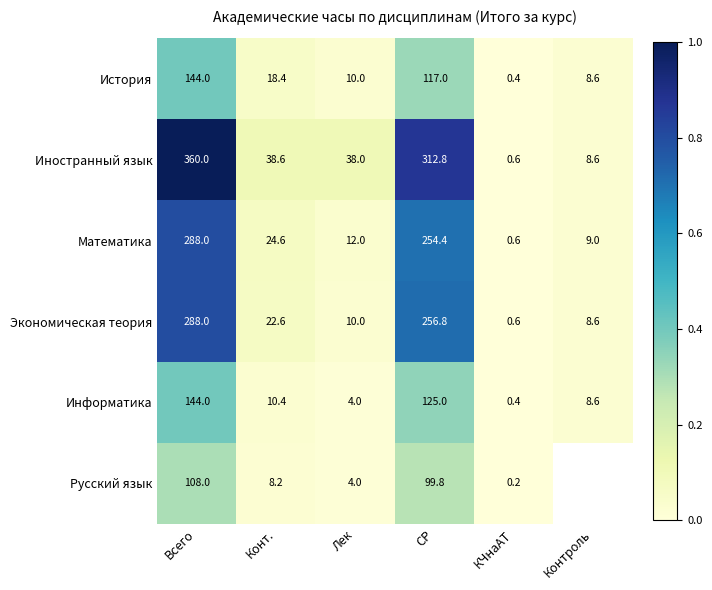

How many data points in Иностранный язык are less than 38?

2